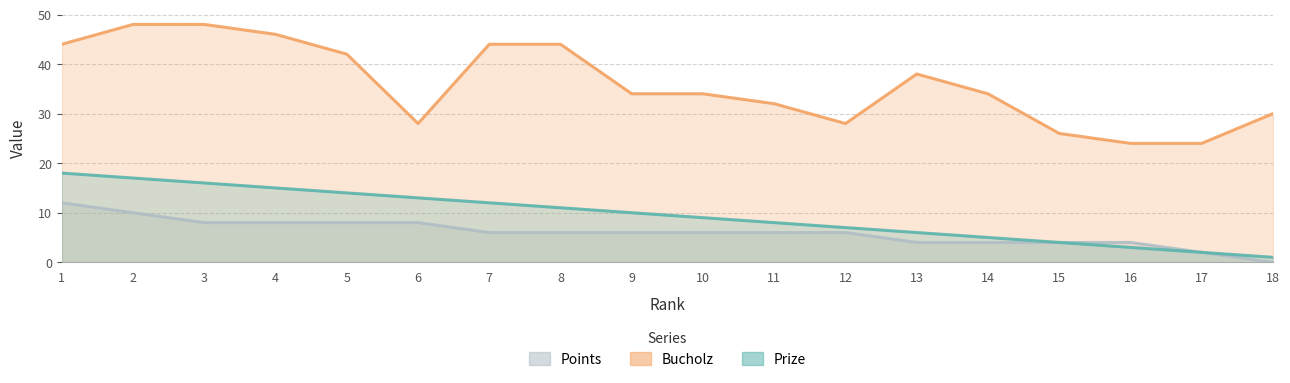

Which label corresponds to the smallest value in the chart?

18